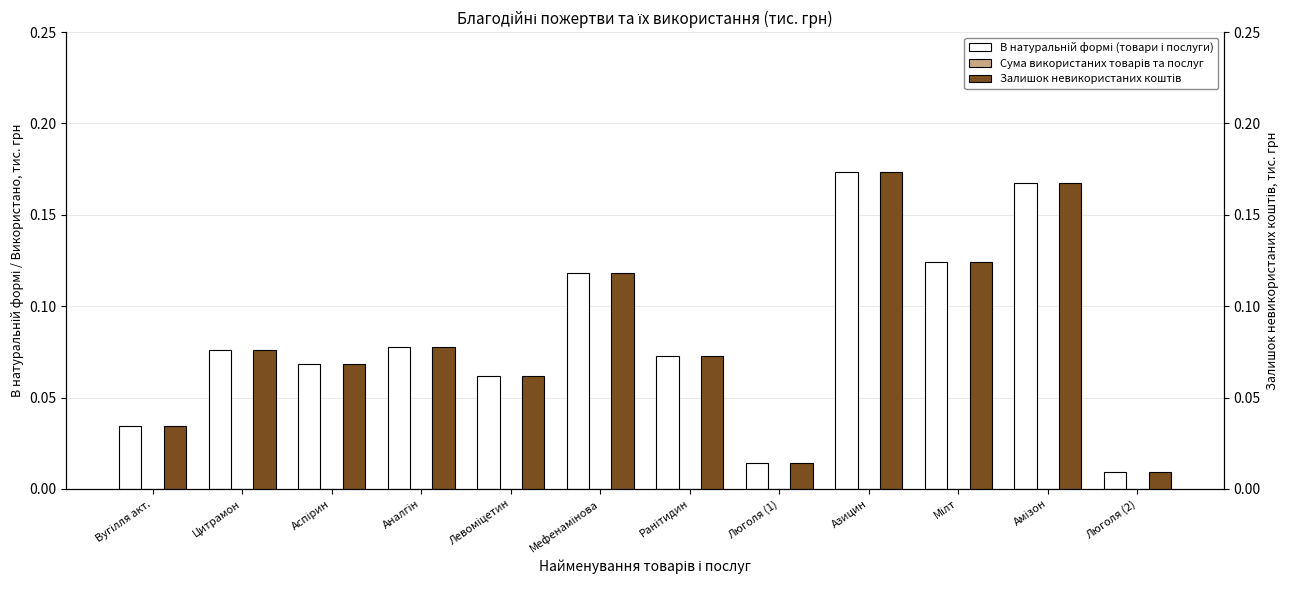

At how many categories does at least one series exceed 0?

12